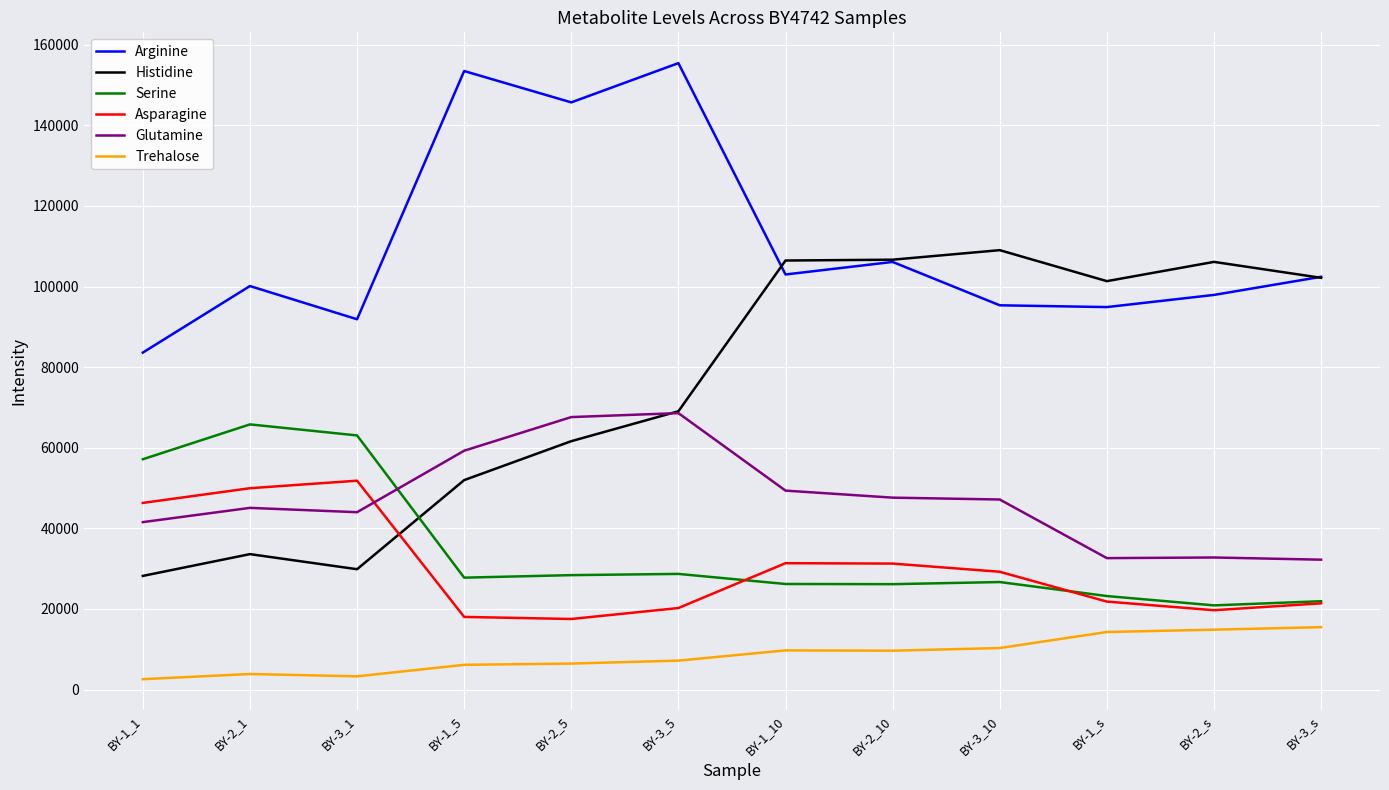

In Serine, how many points are lower than both neighbors (excluding endpoints)?

3